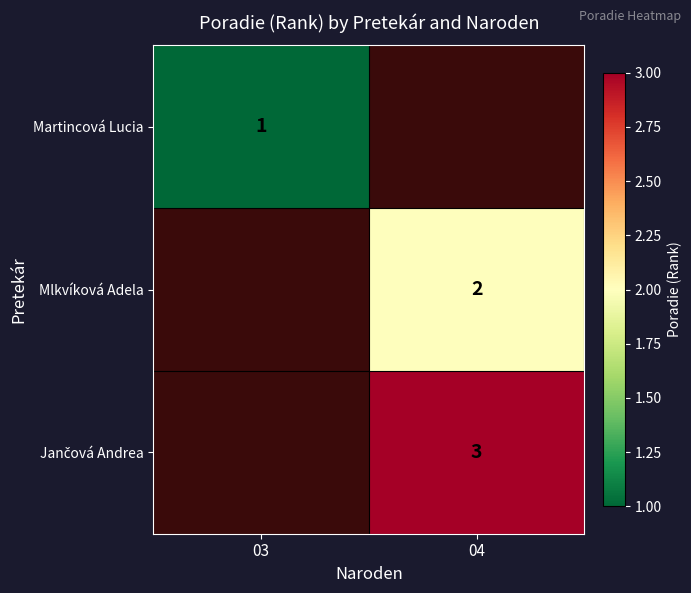

True or false: Mlkvíková Adela has a value of 2 at 04.

True